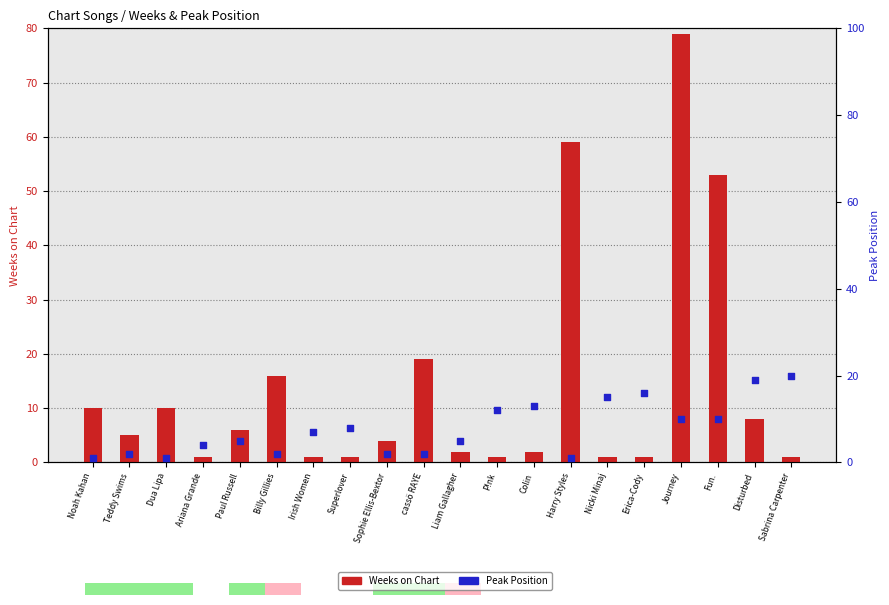

At how many categories does at least one series exceed 18?

6